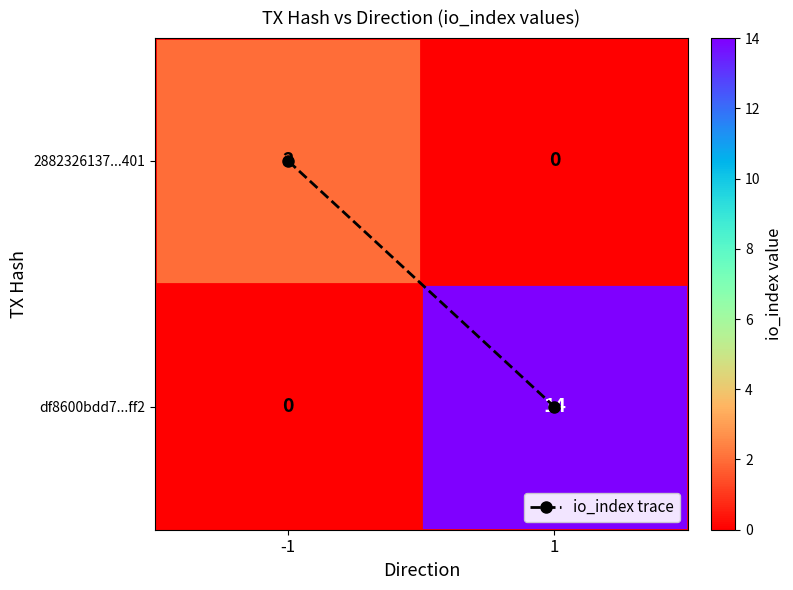

At how many categories does at least one series exceed 6?

1